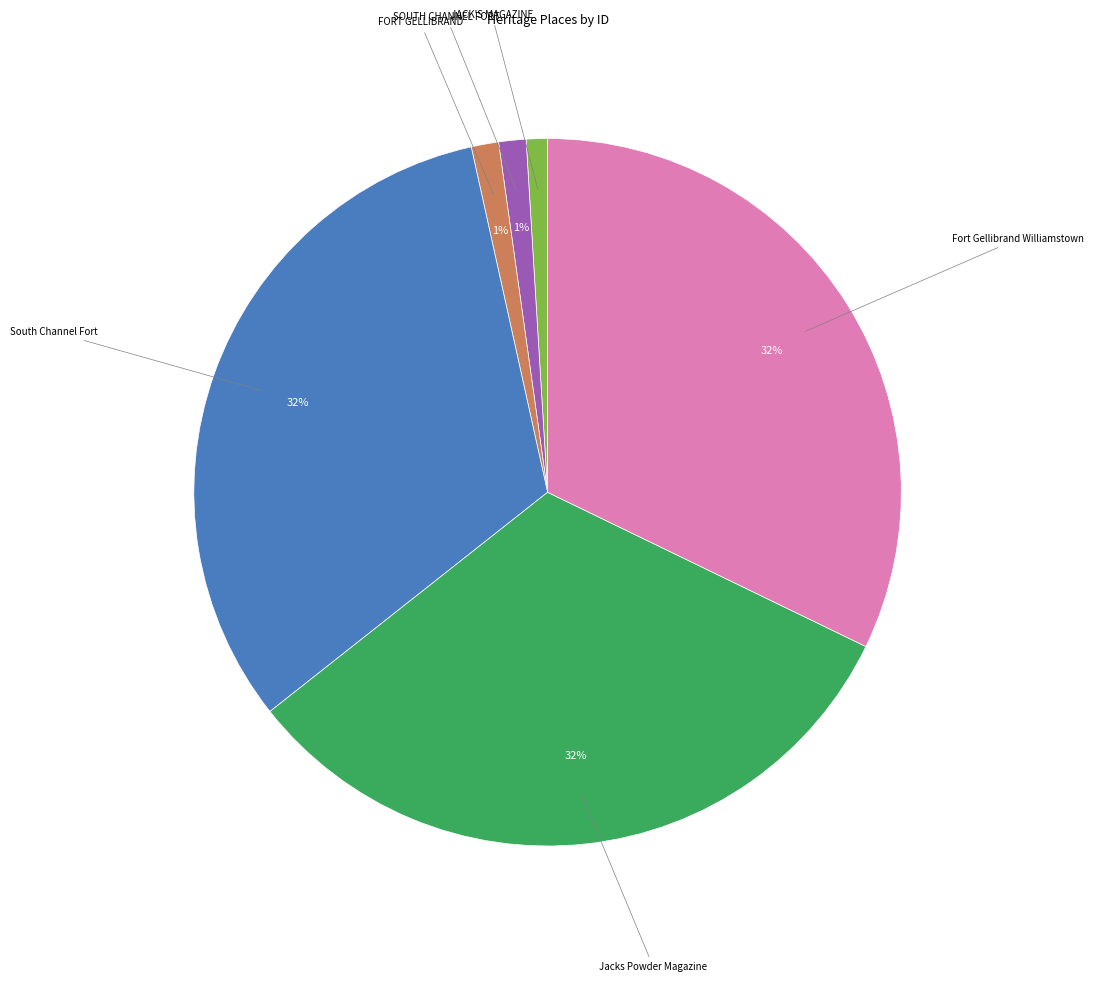

Count the number of slices in the pie.

6